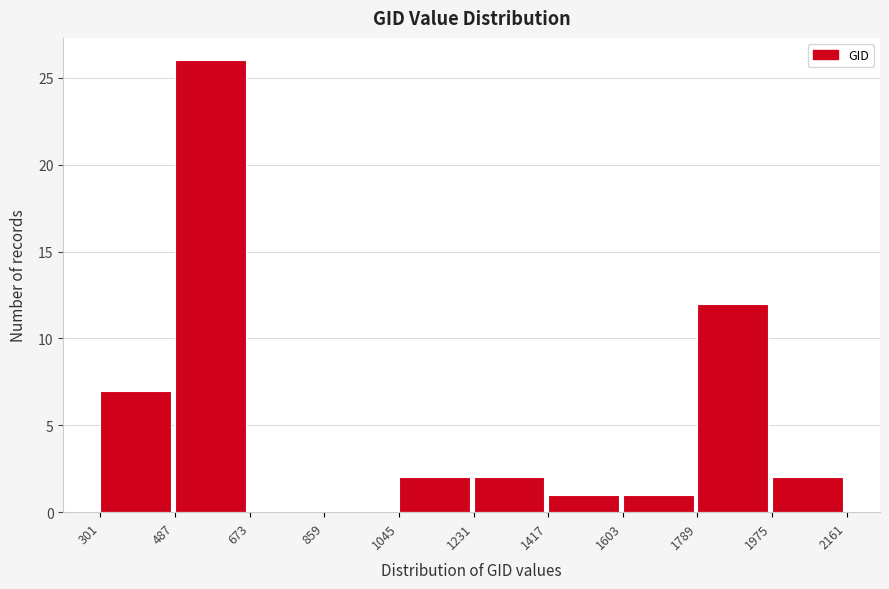

Reading left to right, transcribe this chart: for each bar, give the range it covers on the x-axis and its height. The values are not printed on the chart, so give them approximately, as read against the axis.

301 to 487: 7
487 to 673: 26
673 to 859: 0
859 to 1045: 0
1045 to 1231: 2
1231 to 1417: 2
1417 to 1603: 1
1603 to 1789: 1
1789 to 1975: 12
1975 to 2161: 2